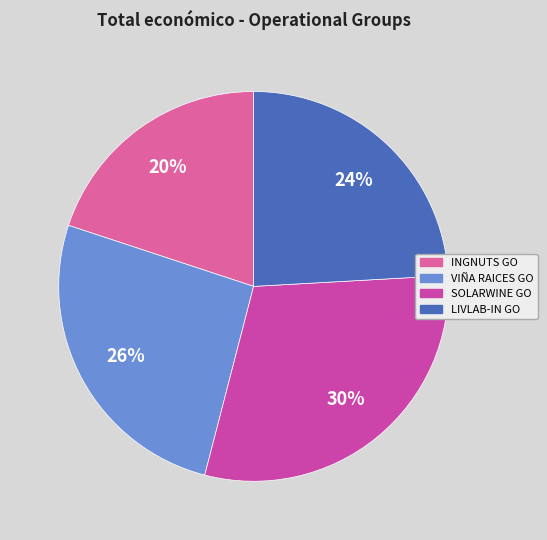

Which category has the biggest portion of the pie?

SOLARWINE GO